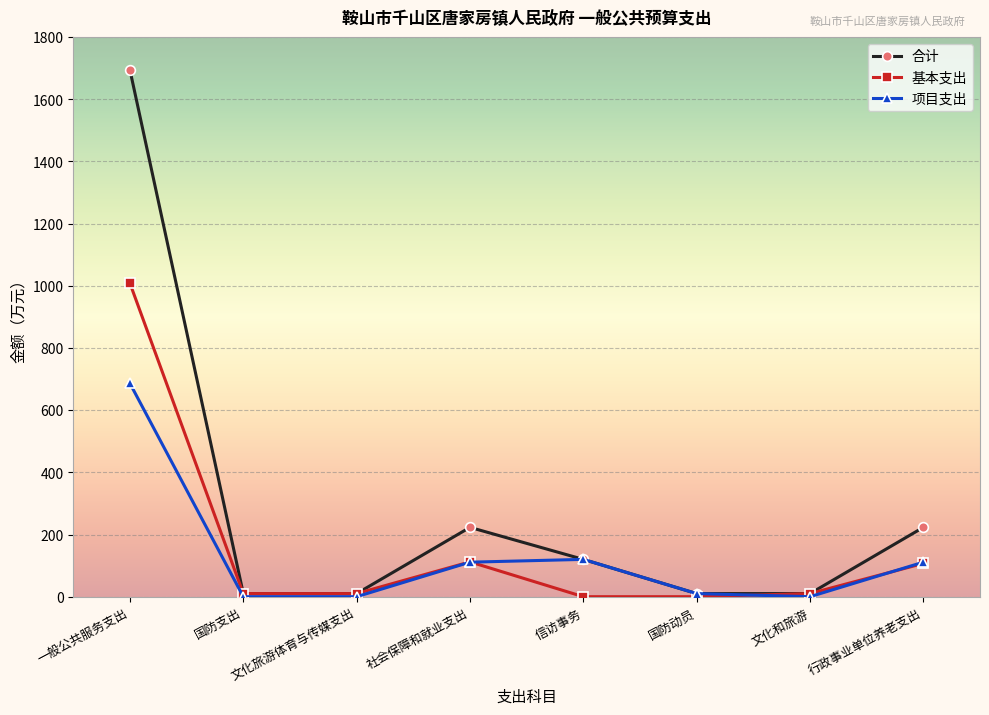

Is it true that 基本支出 equals 112 at 社会保障和就业支出?

True